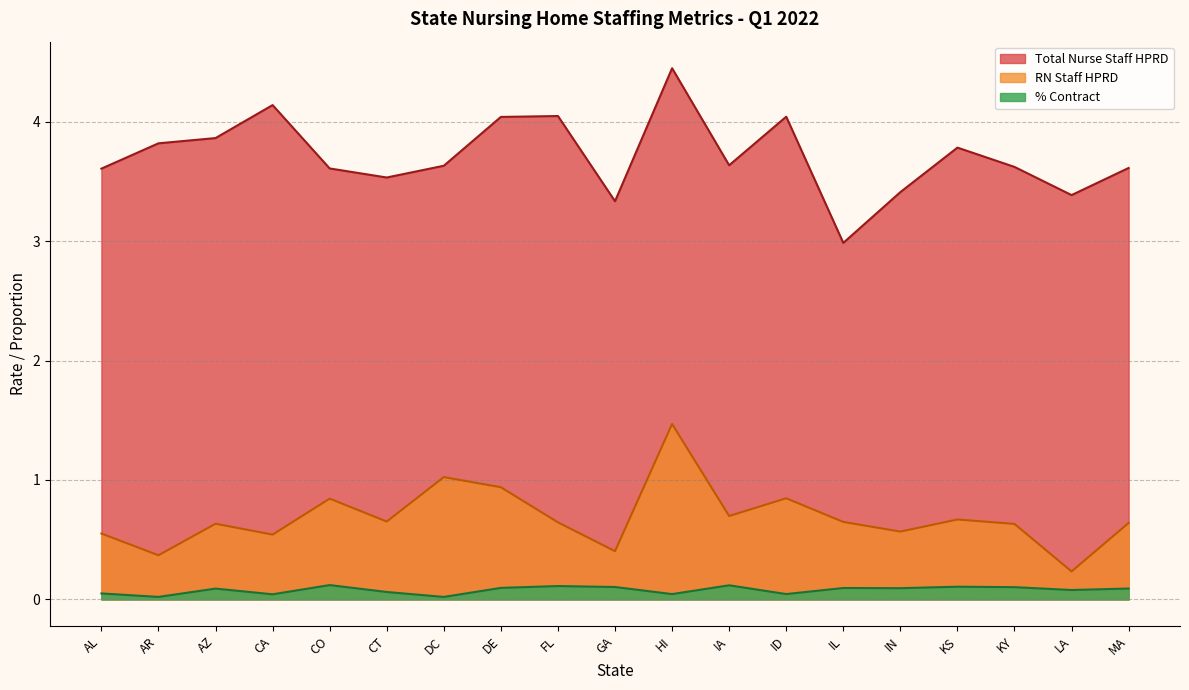

Is the value of % Contract at CA greater than the value of Total Nurse Staff HPRD at DC?

No